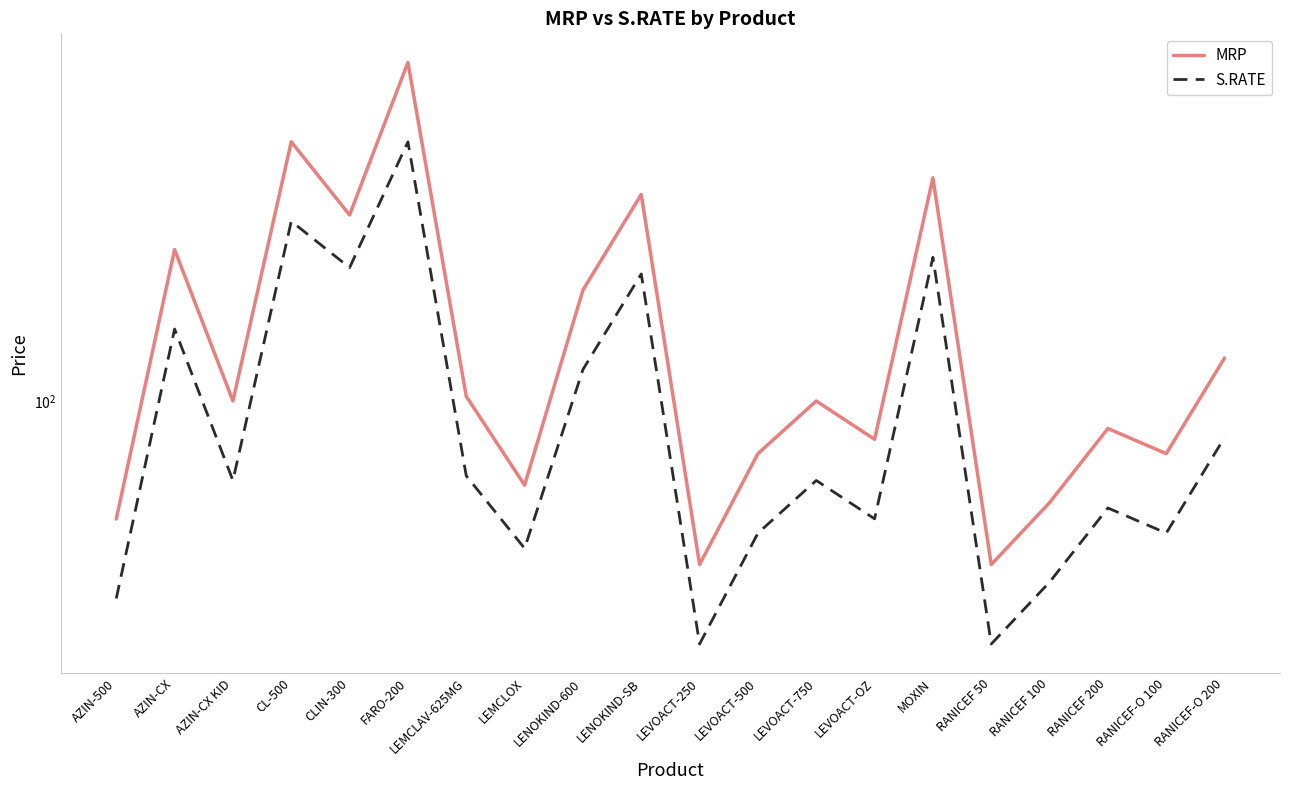

Reading left to right, what are all the values shown in this chart?

MRP: 60.6	190.0	100.0	300.0	220.0	420.0	102.0	70.0	160.0	240.0	50.0	80.0	100.0	85.0	257.5	50.0	65.0	89.0	80.0	120.0
S.RATE: 43.3	135.7	71.4	214.2	176.0	299.9	72.8	53.5	114.2	171.4	35.7	57.1	71.4	60.7	183.9	35.7	46.4	63.5	57.1	85.7